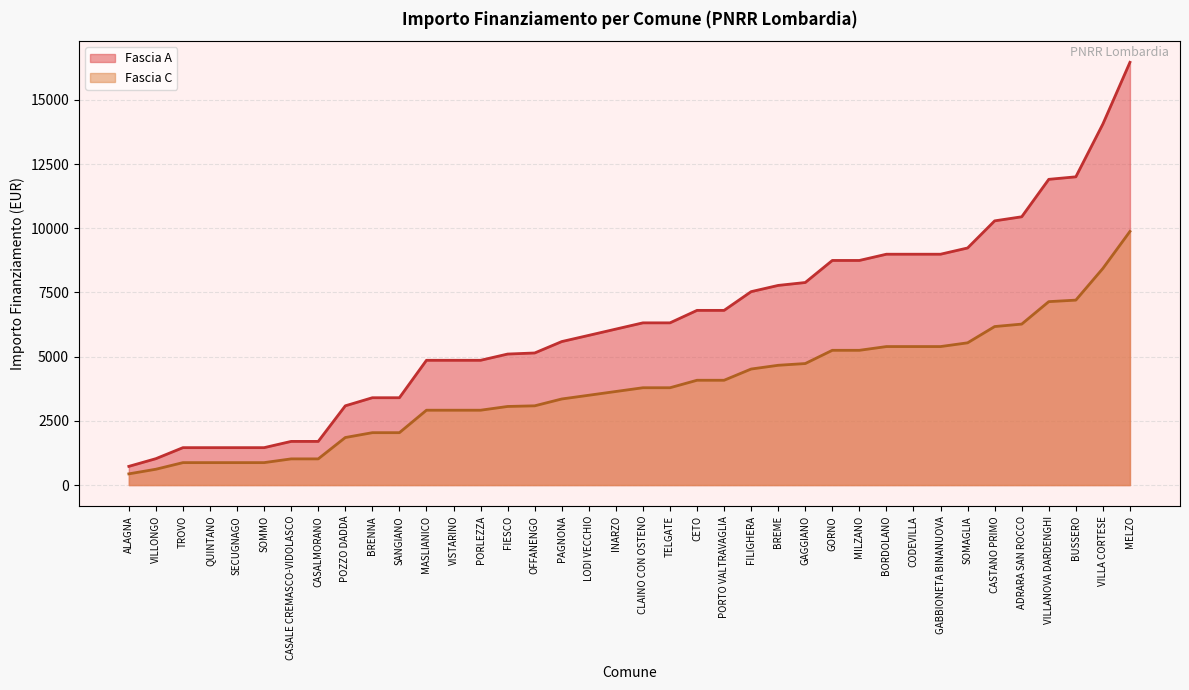

Which series has the largest total across all categories?

Fascia A